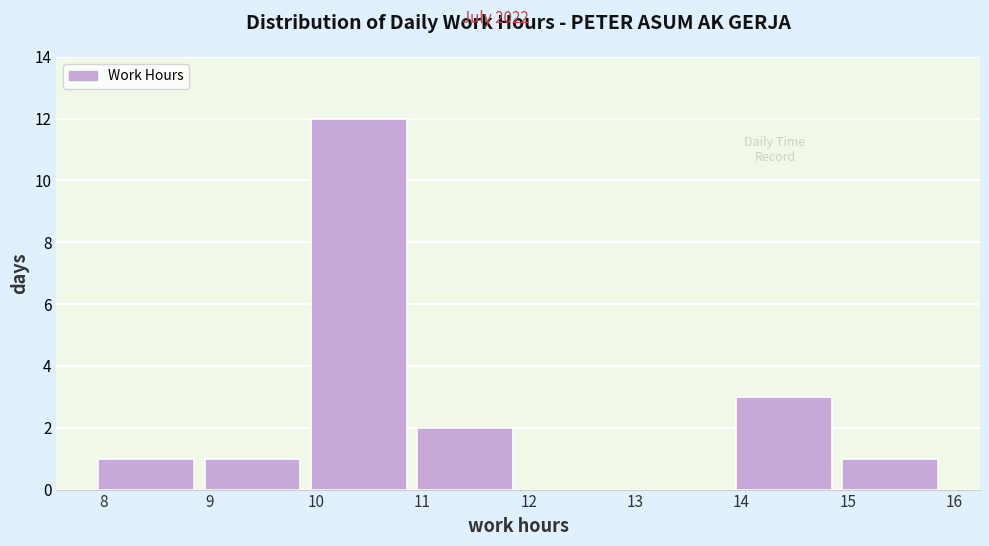

Over which range of the x-axis is the bar tallest?

10 to 11